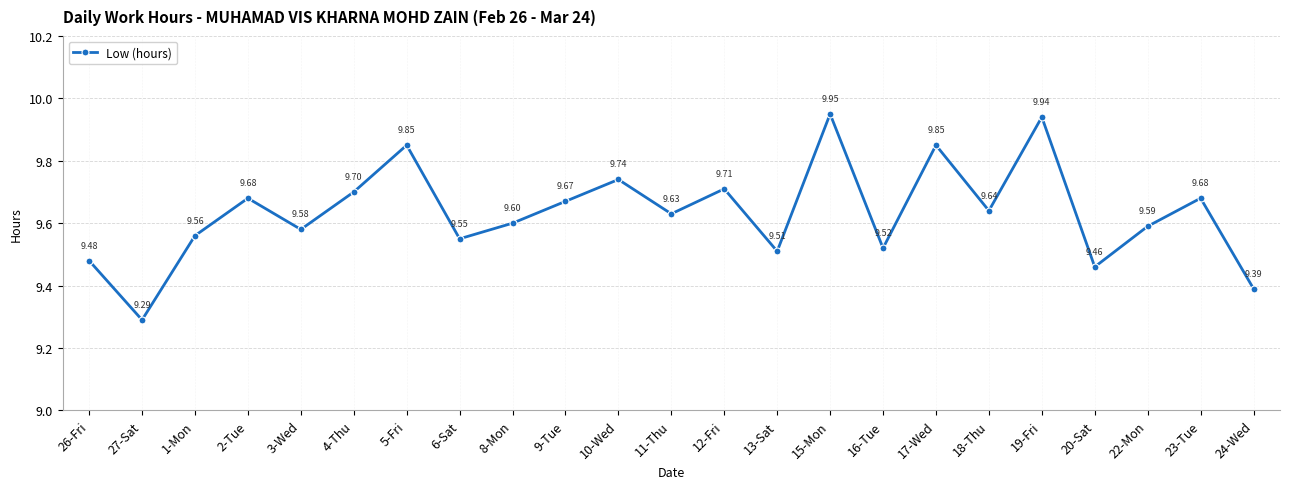

Does the chart display data point markers on the line(s)?

Yes